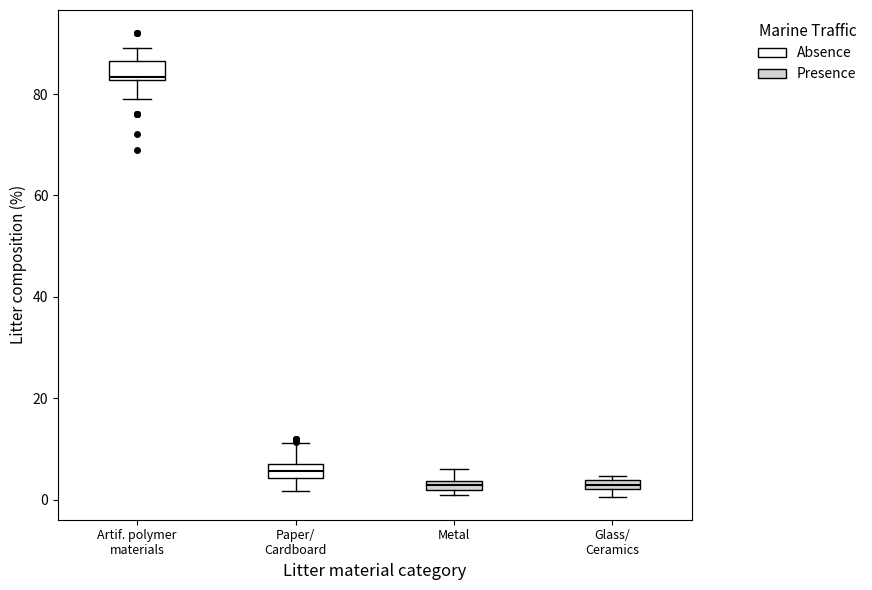

Where does the upper whisker of the box for Artif. polymer materials end on the y-axis? The values are not printed on the chart, so give them approximately, as read against the axis.

90